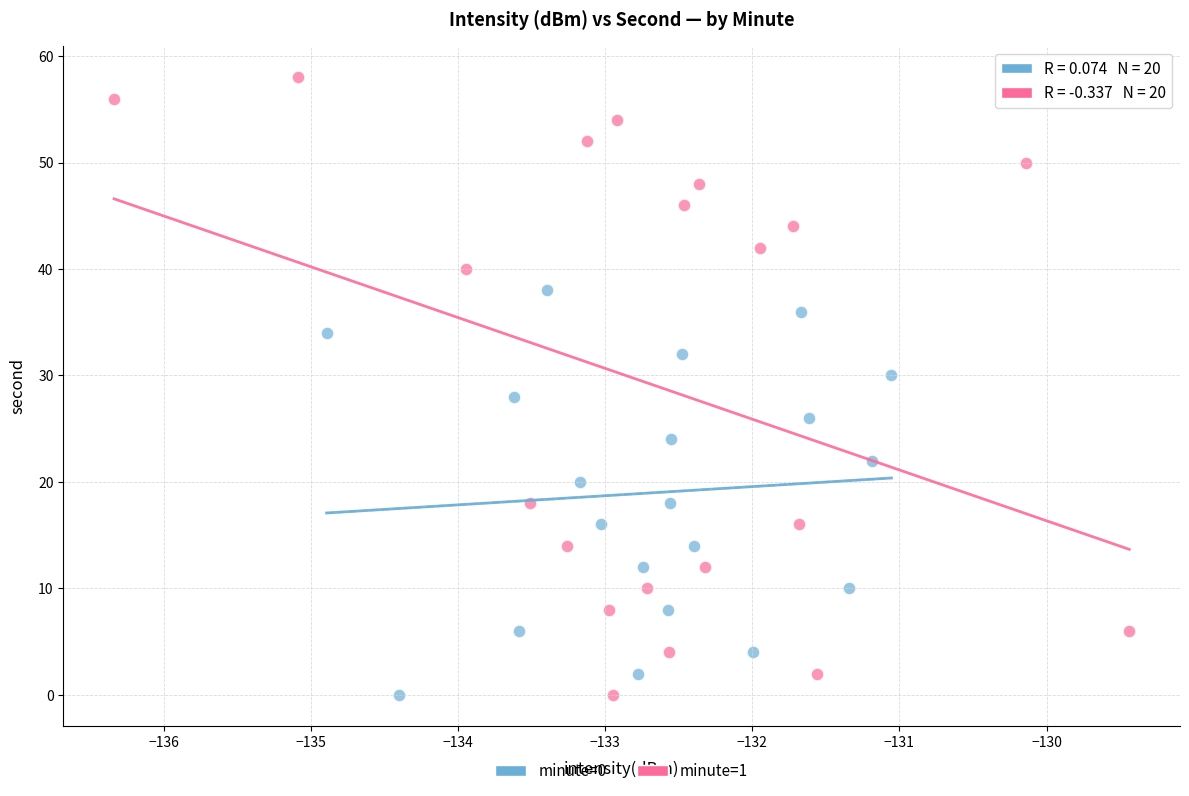

Which series has the widest spread of Y values?

minute=1